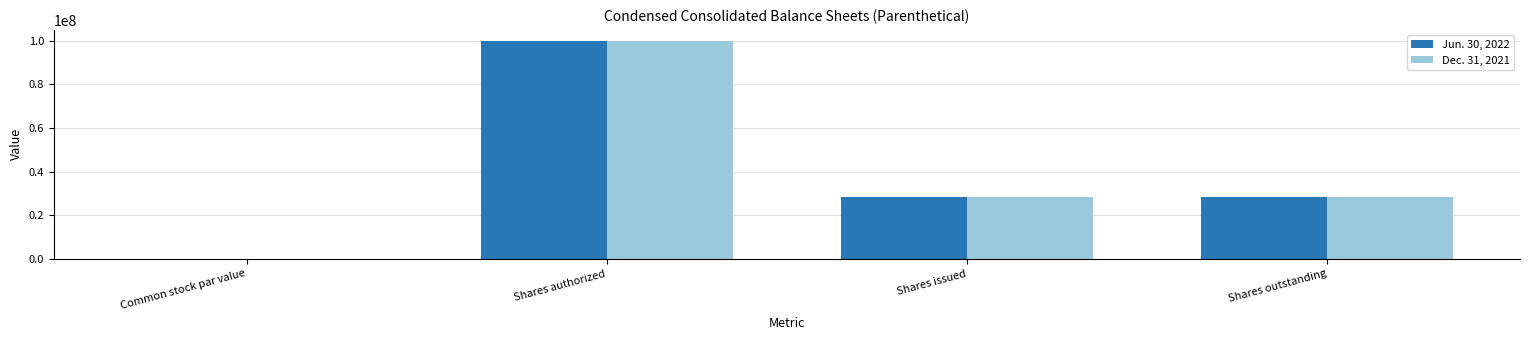

What is the sum of the Jun. 30, 2022 values at Shares issued and Shares authorized?

128235001.0